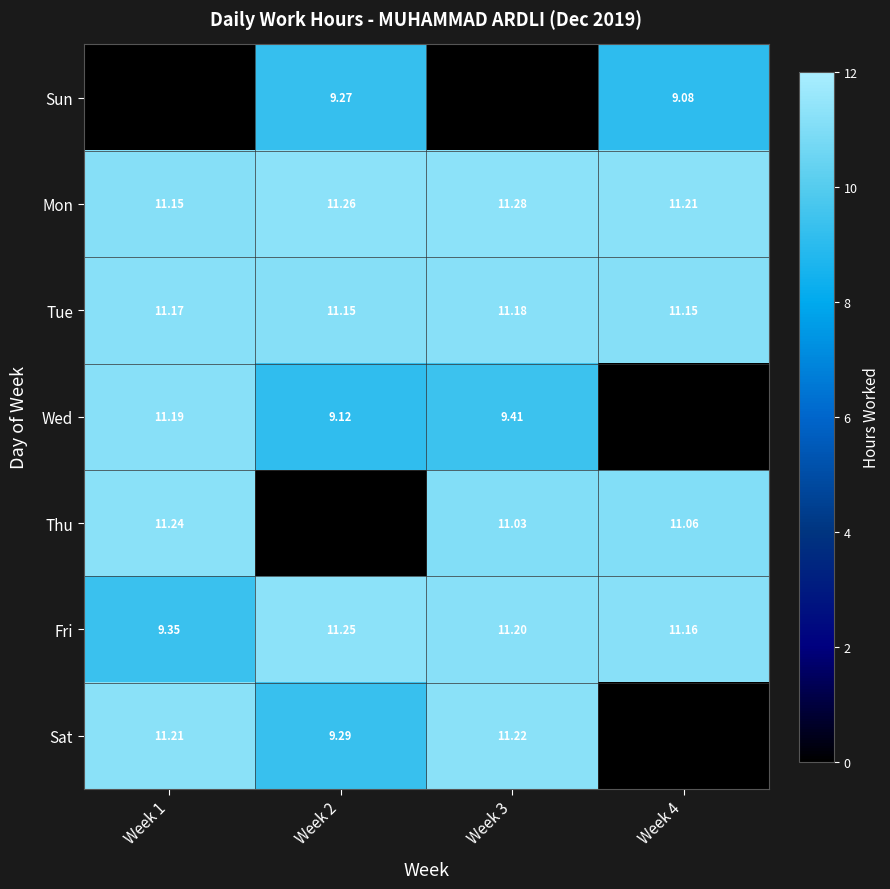

At how many categories does at least one series exceed 7?

4